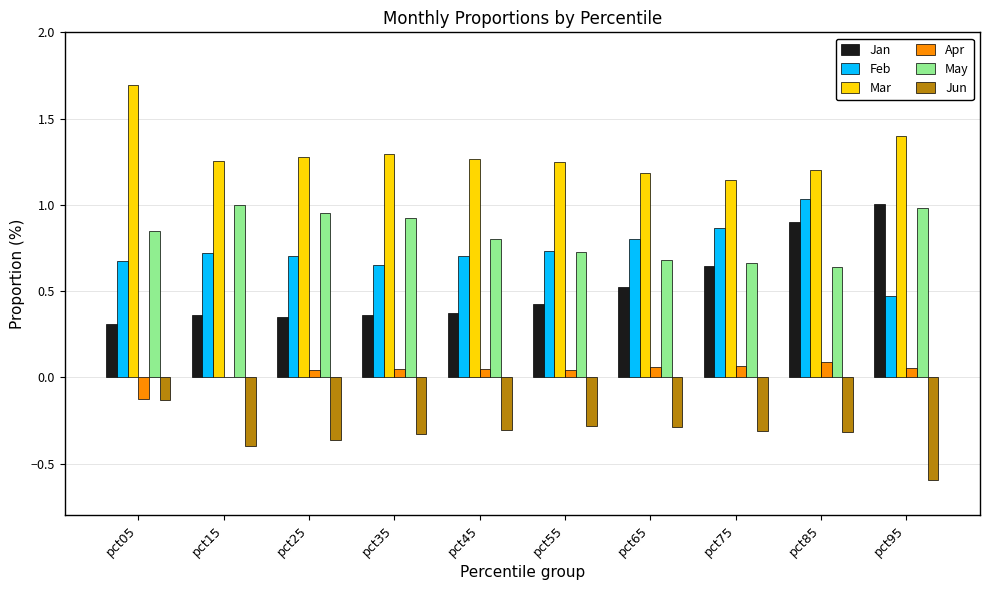

How many series are shown in this chart?

6